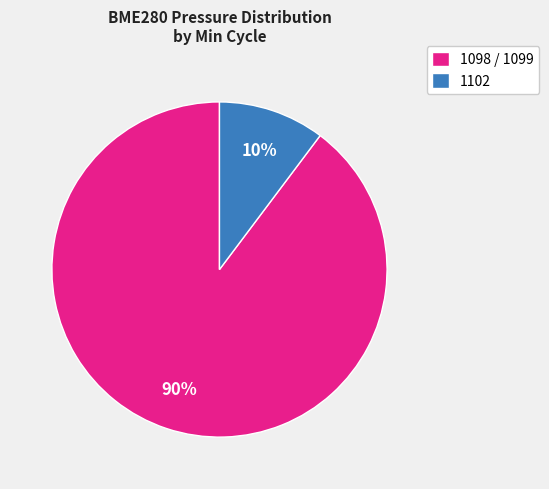

Which has a higher value, 1098 / 1099 or 1102?

1098 / 1099